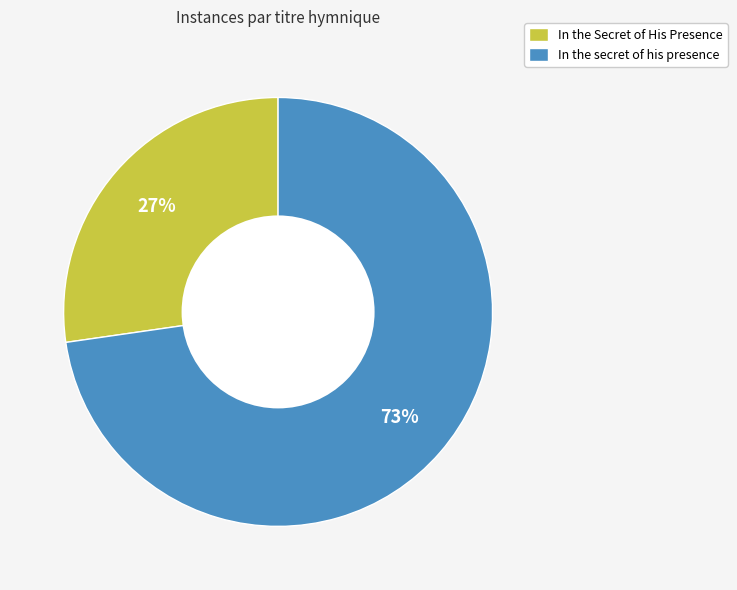

Between In the Secret of His Presence and In the secret of his presence, which is larger?

In the secret of his presence